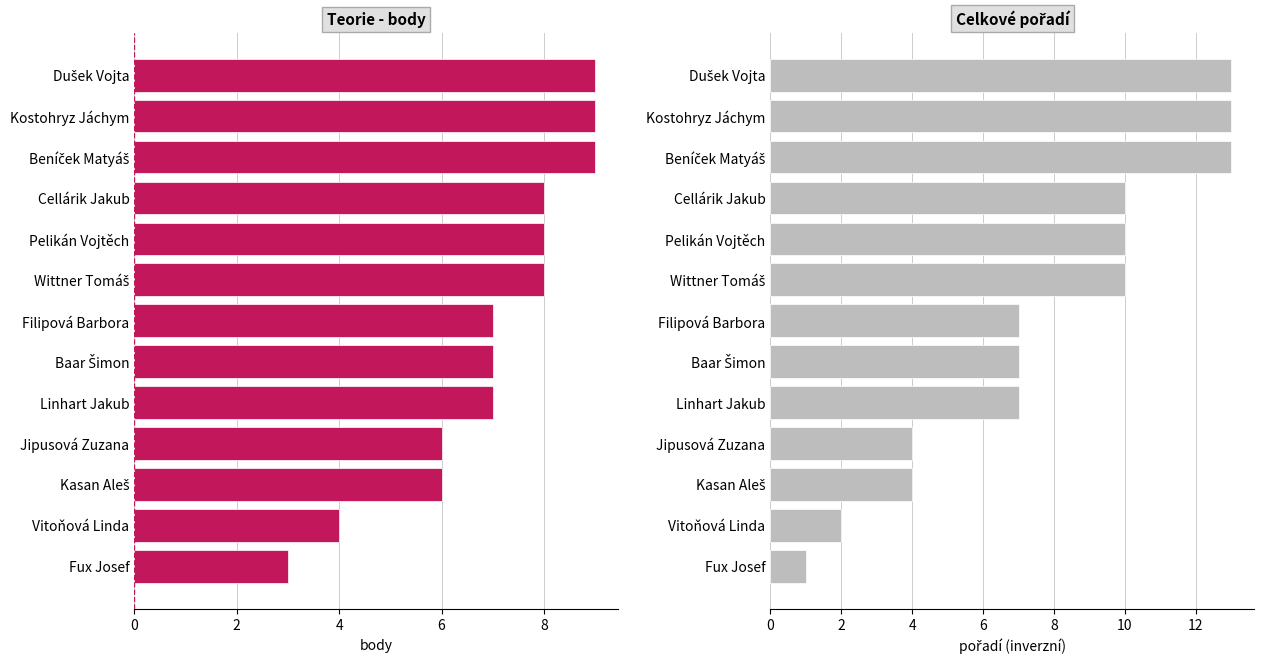

The celkové pořadí series shows 3 at Wittner Tomáš. True or false?

False